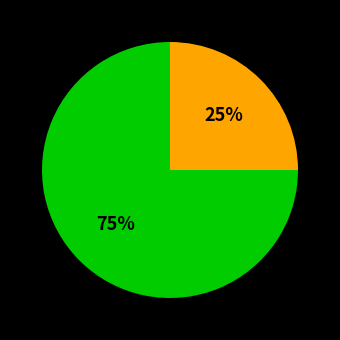

To the nearest percent, what is the difference between the largest and smallest slice percentages?

50%